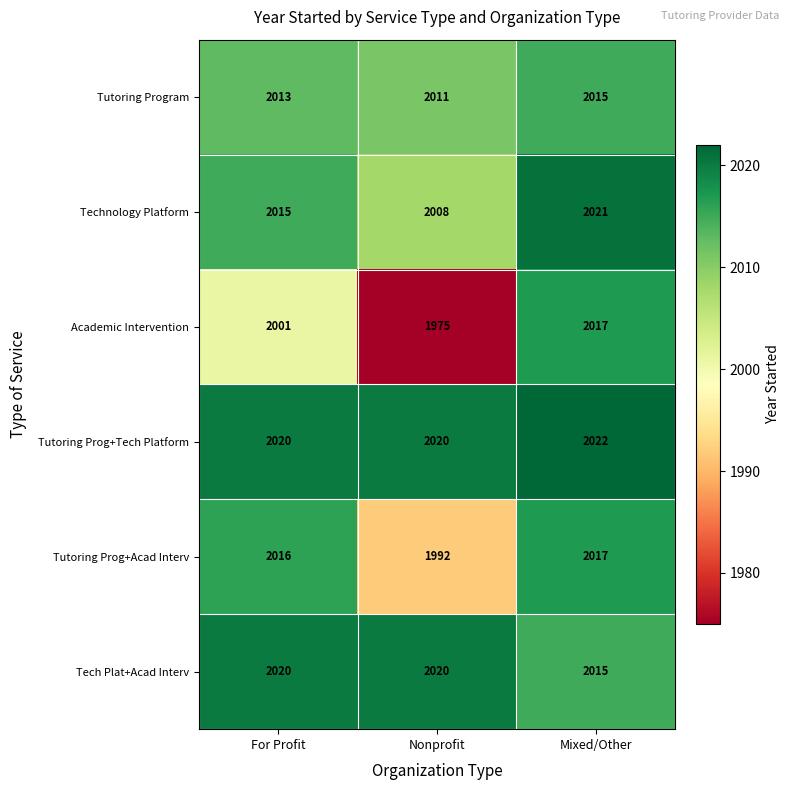

What is the approximate value of Tech Plat+Acad Interv at Nonprofit?

2020